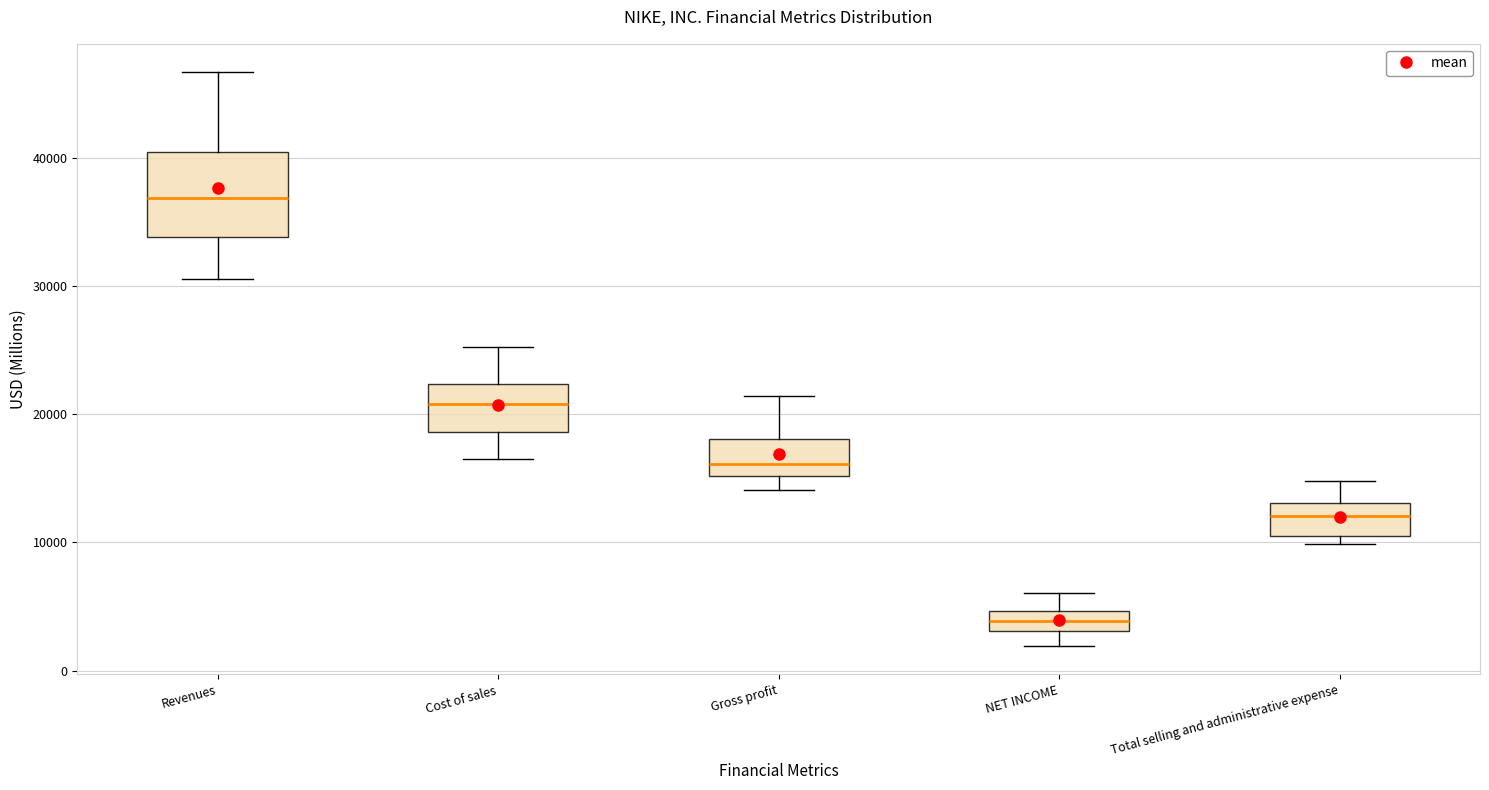

Where does the upper whisker of the box for NET INCOME end on the y-axis? The values are not printed on the chart, so give them approximately, as read against the axis.

6000